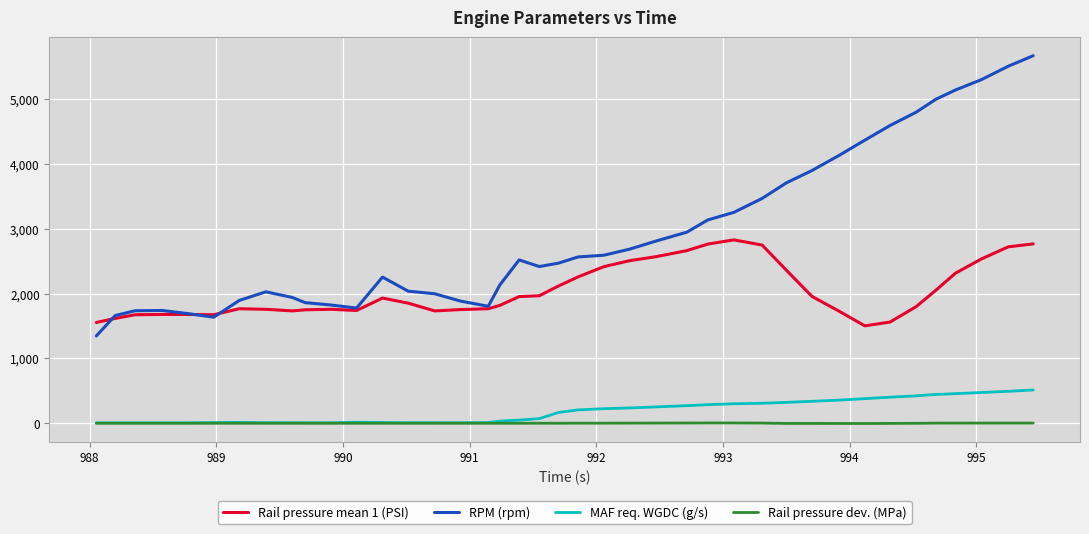

Which series has the largest total across all categories?

RPM (rpm)